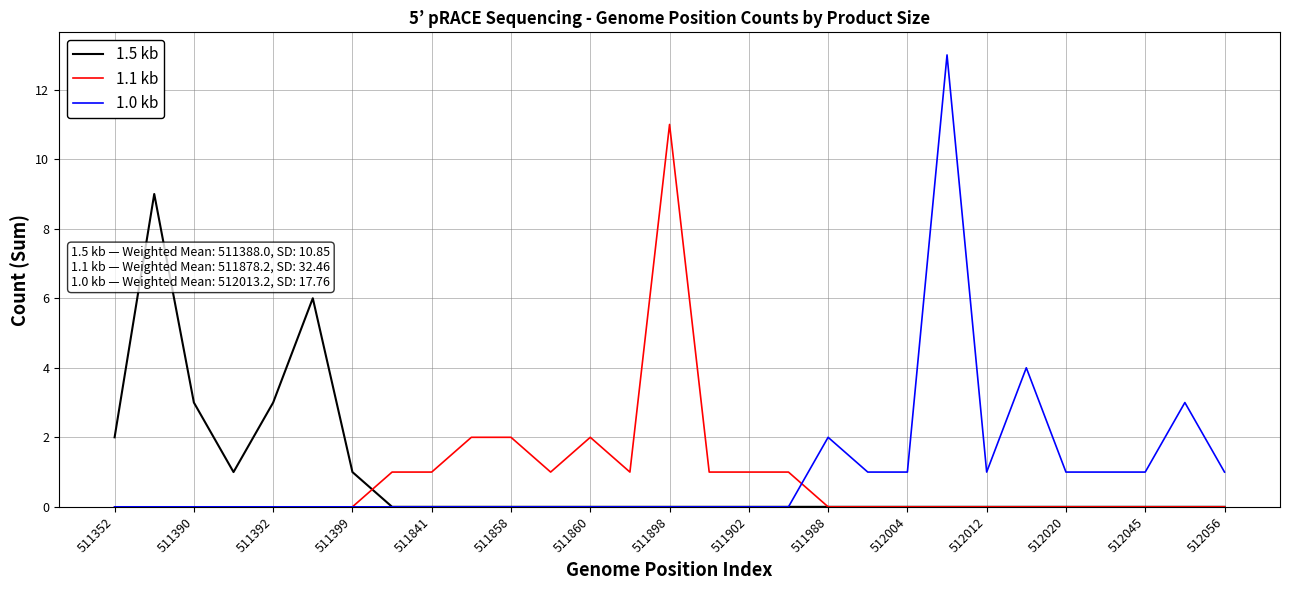

Which series has the largest range (max minus min)?

1.0 kb